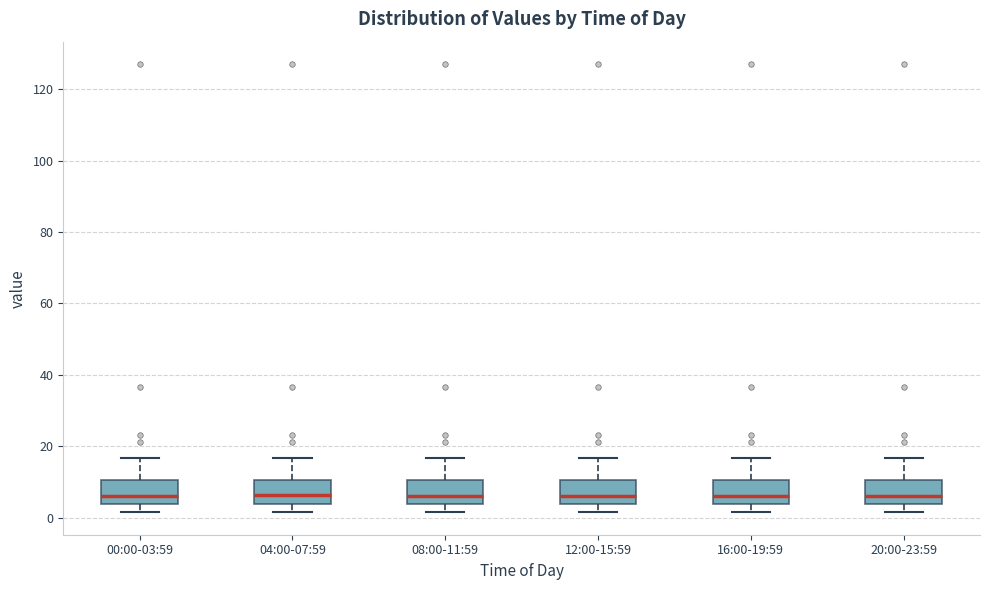

Reading left to right, read every box against the y-axis: the position of its median line, the range the box covers, and the ends of its whiskers. The values are not printed on the chart, so give them approximately, as read against the axis.

00:00-03:59: median 6, box 4 to 10, whiskers 2 to 16
04:00-07:59: median 6, box 4 to 10, whiskers 2 to 16
08:00-11:59: median 6, box 4 to 10, whiskers 2 to 16
12:00-15:59: median 6, box 4 to 10, whiskers 2 to 16
16:00-19:59: median 6, box 4 to 10, whiskers 2 to 16
20:00-23:59: median 6, box 4 to 10, whiskers 2 to 16